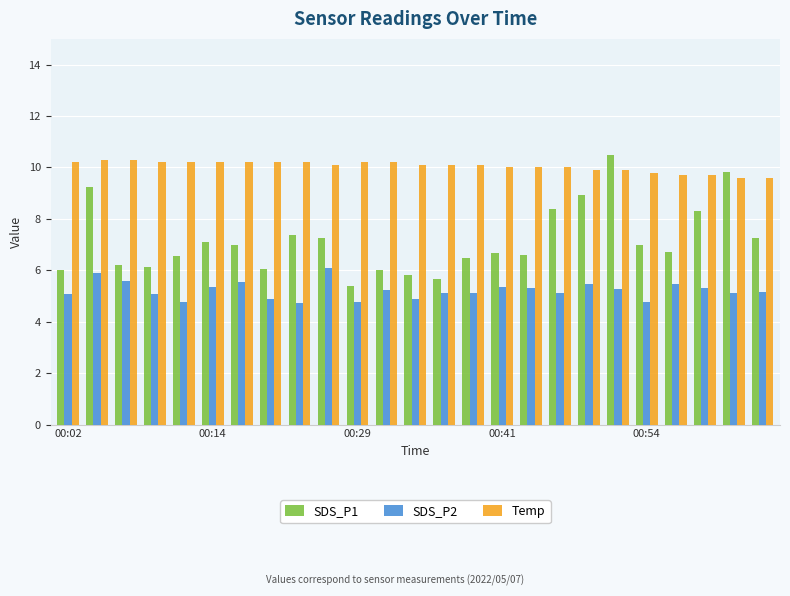

Count the number of categories in the chart.

25